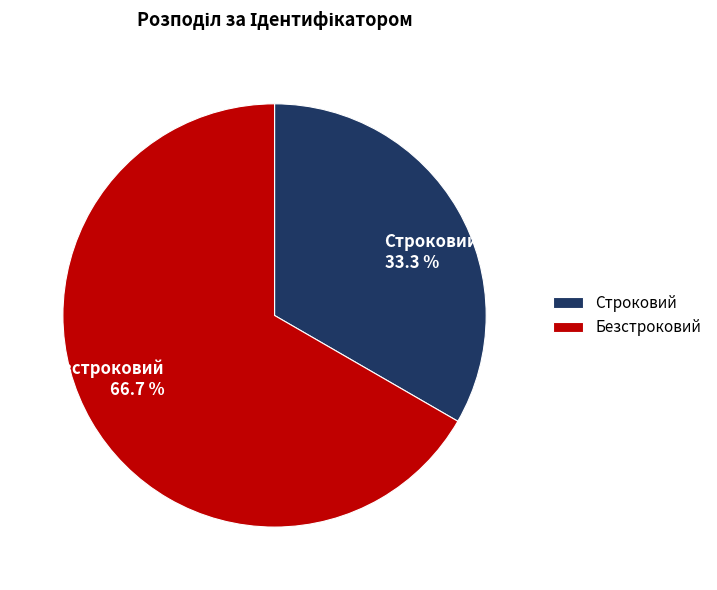

Which slice represents more than half of the pie?

Безстроковий